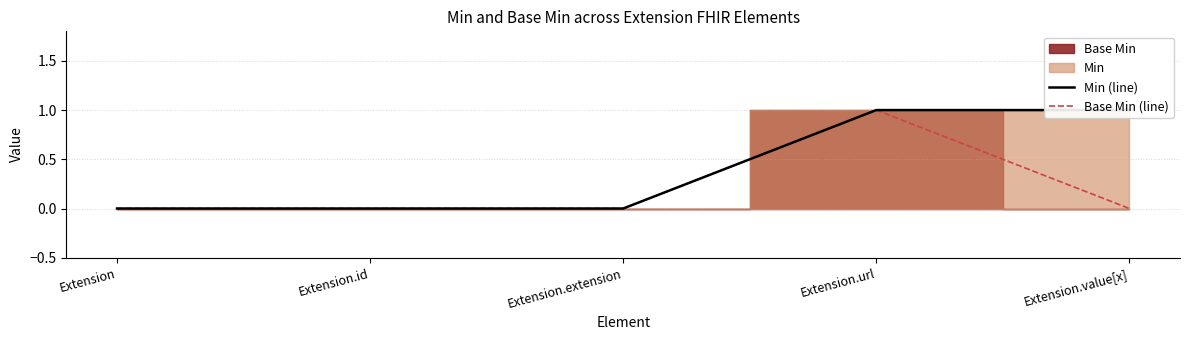

What is the label of the 4th point from the right?

Extension.id